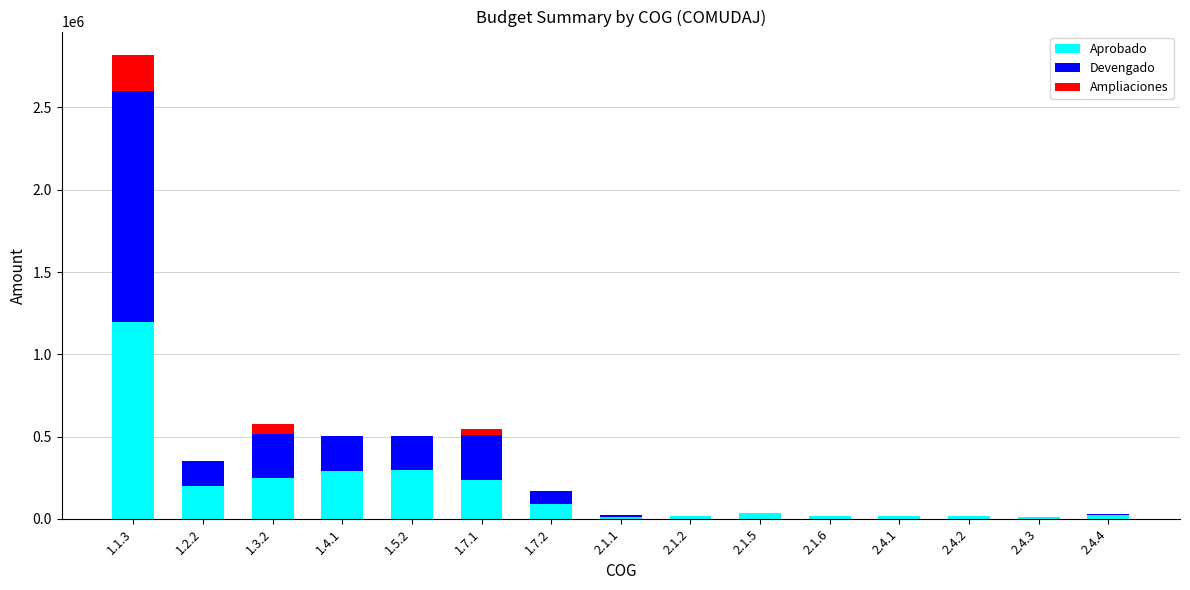

At which category is the sum across all series the highest?

1.1.3